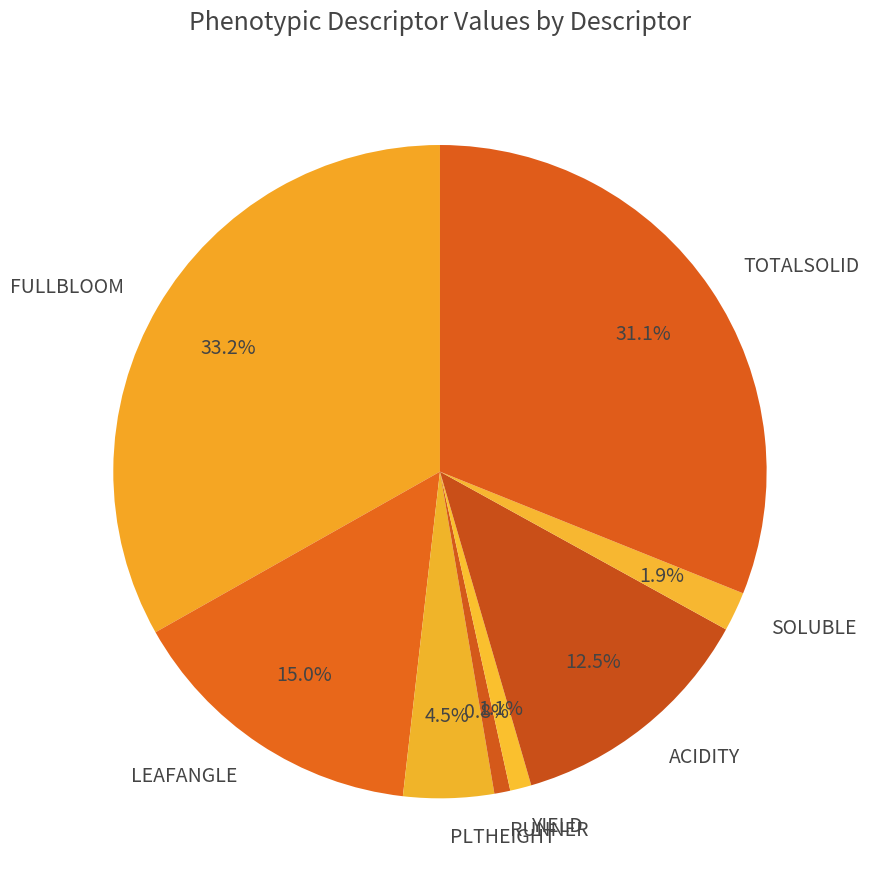

Is it true that LEAFANGLE is 15% of the pie?

True